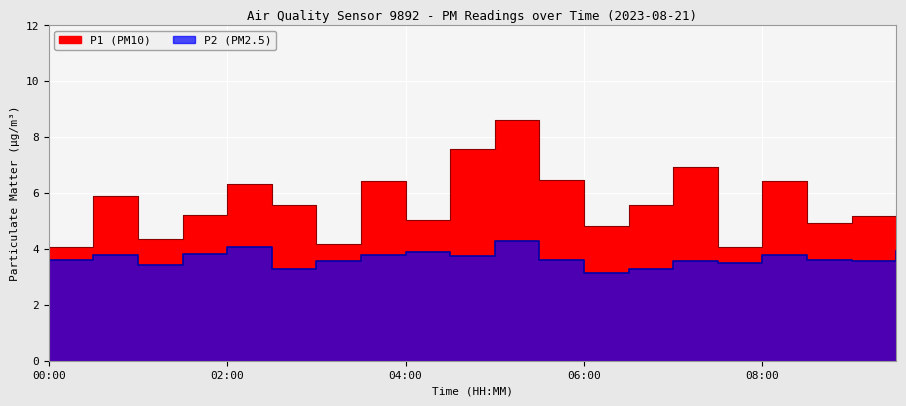

True or false: P1 and P2 cross at least once.

False